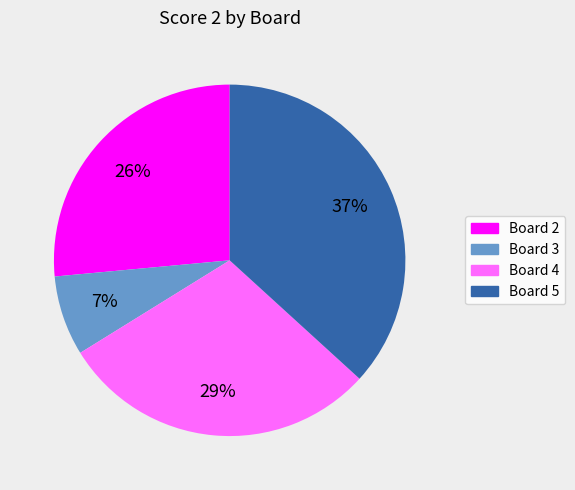

To the nearest percent, what is the average slice percentage?

25%